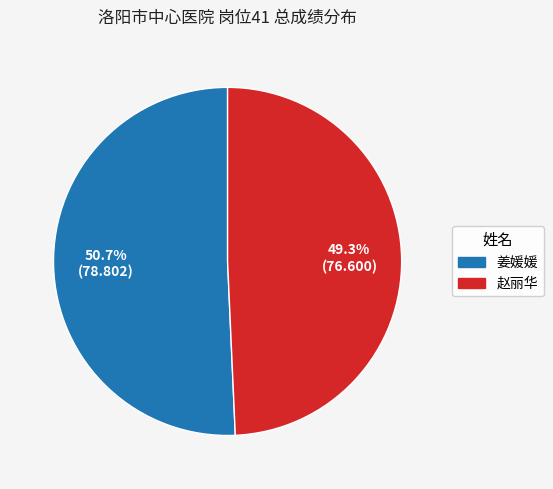

How many segments does this pie chart have?

2